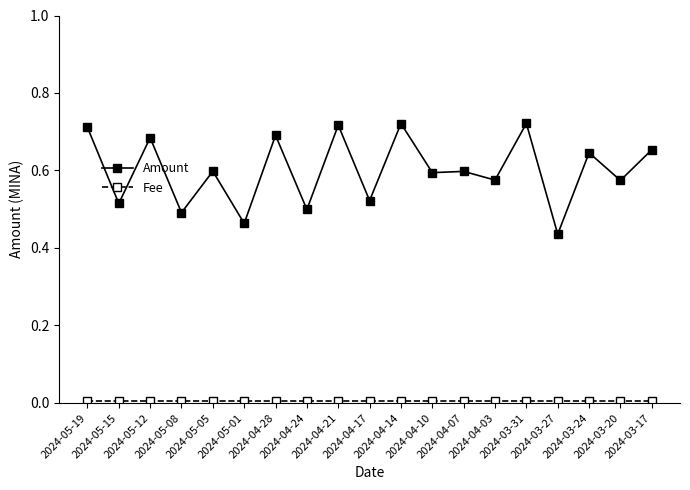

What is the difference between the maximum and second lowest values in the Amount series?

0.3